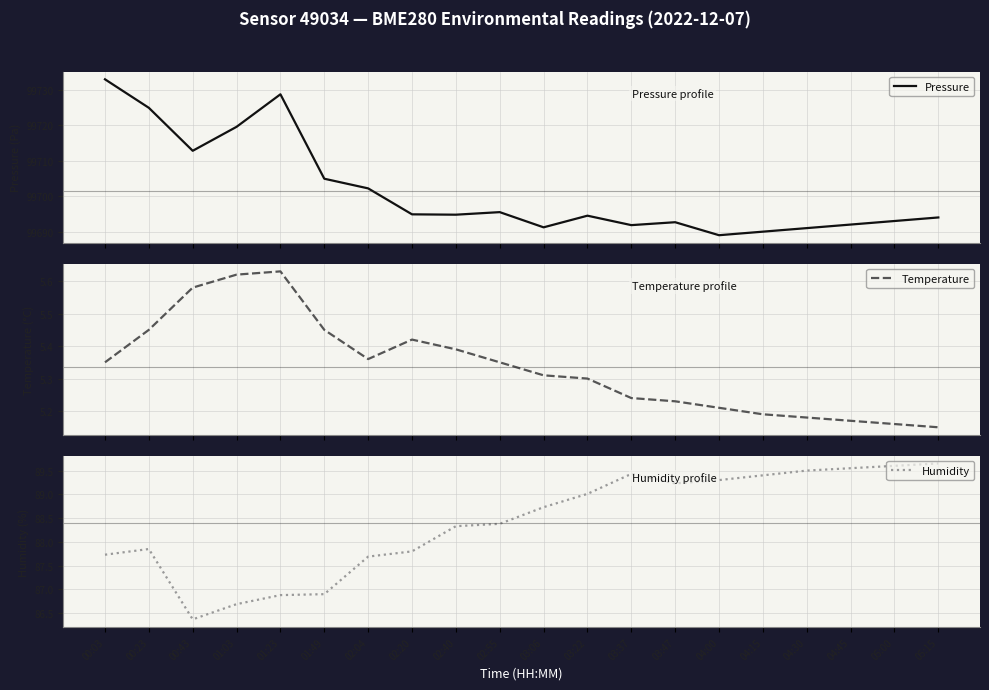

Where is Temperature nearest to the value 5?

05:15